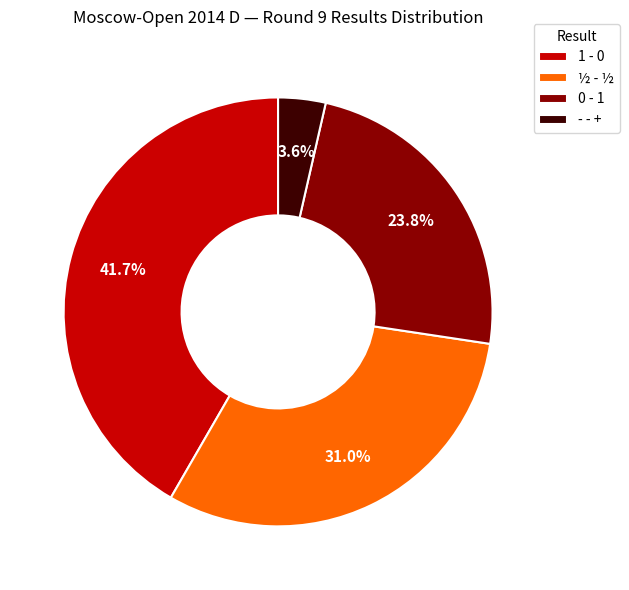

To the nearest percent, what is the combined percentage of 0 - 1 and ½ - ½?

55%